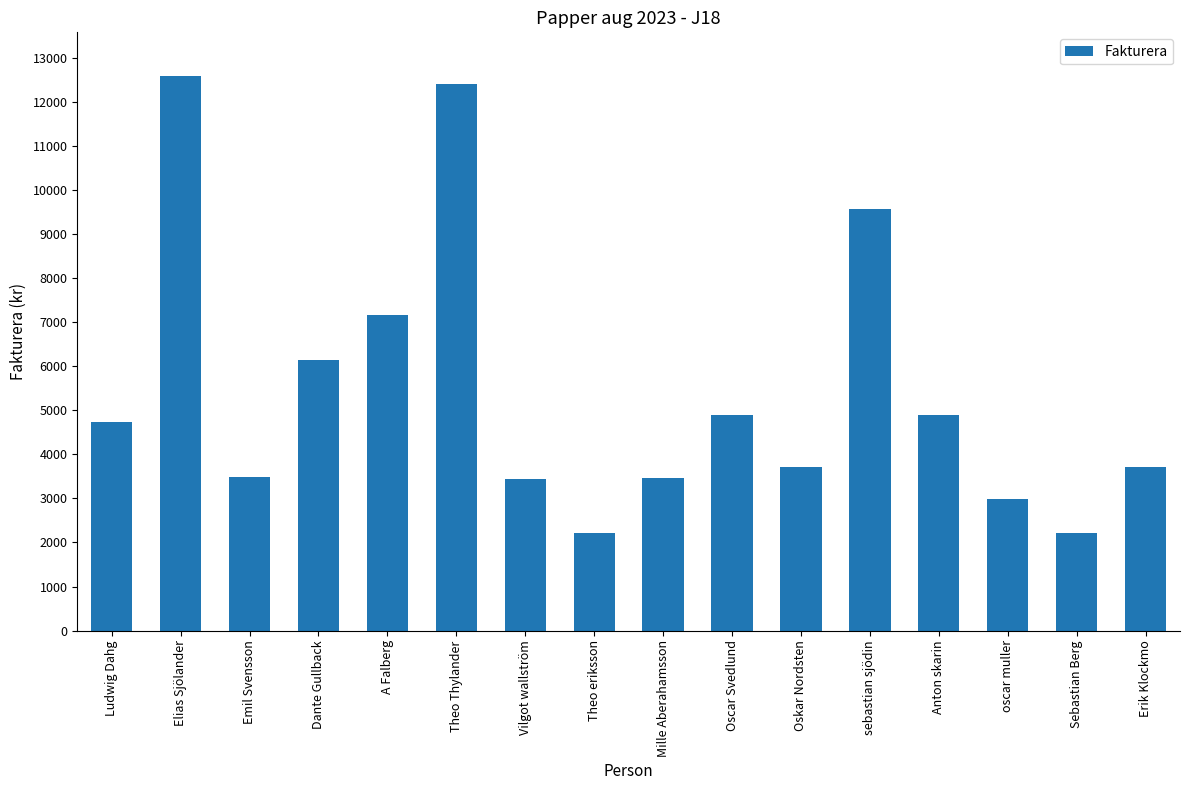

What is the minimum value shown in the chart?

2210